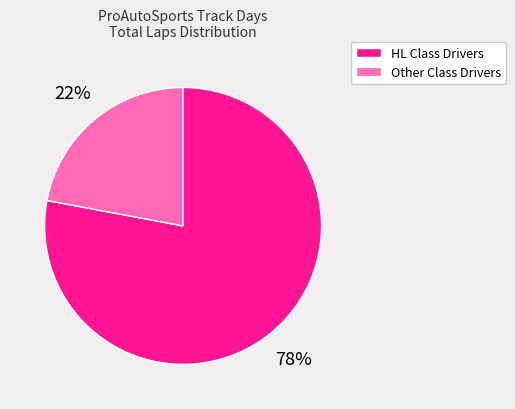

To the nearest percent, what is the average slice percentage?

50%